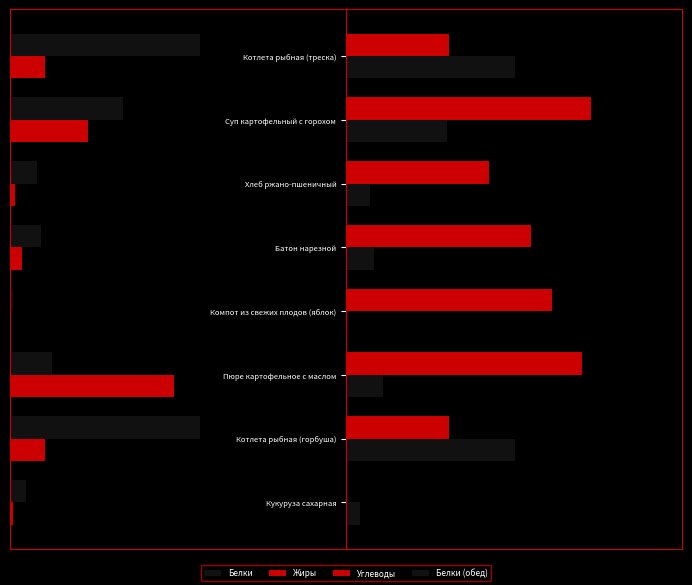

List the series in order of their peak value, lowest first.

Белки, Жиры, Белки (обед), Углеводы